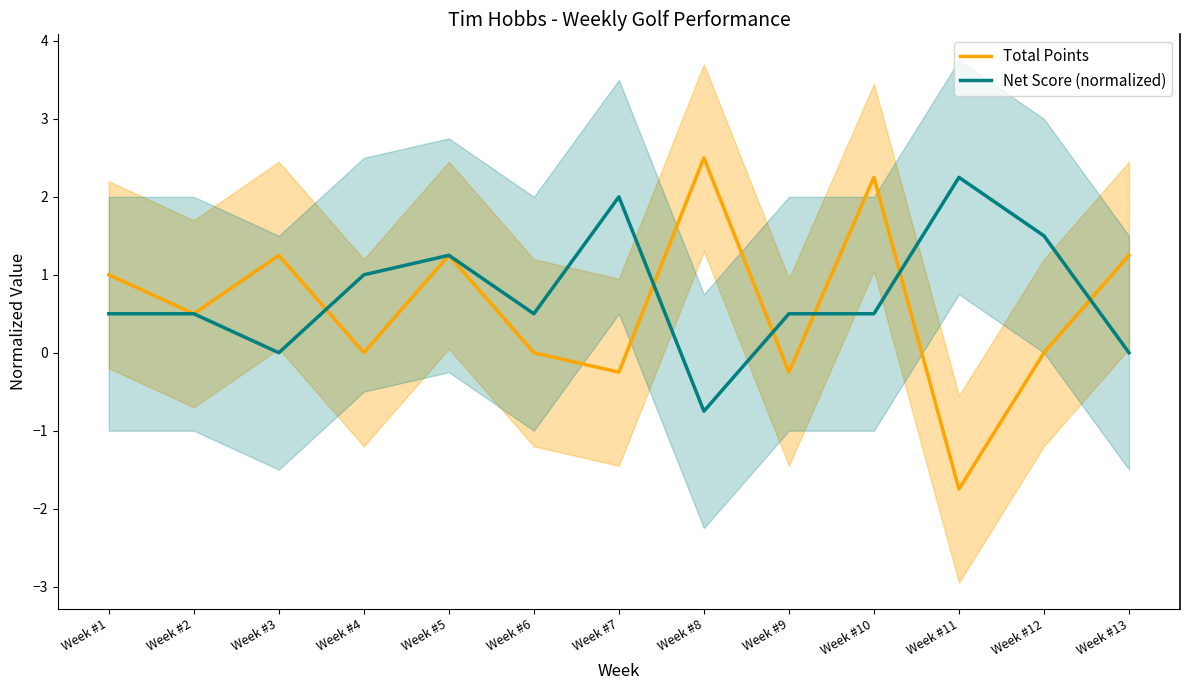

List the labels in order of Total Points value, smallest first.

Week #11, Week #7, Week #9, Week #4, Week #6, Week #12, Week #2, Week #1, Week #3, Week #5, Week #13, Week #10, Week #8